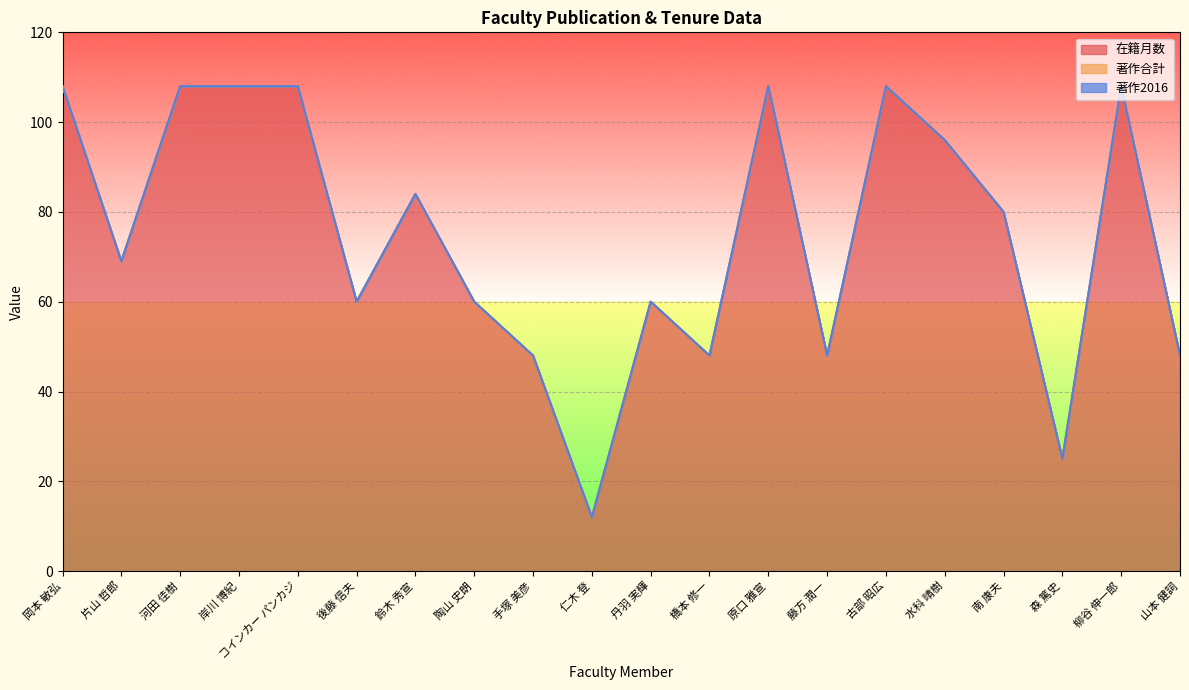

Is the value of 在籍月数 at 陶山 史朗 greater than the value of 著作合計 at 森 篤史?

Yes